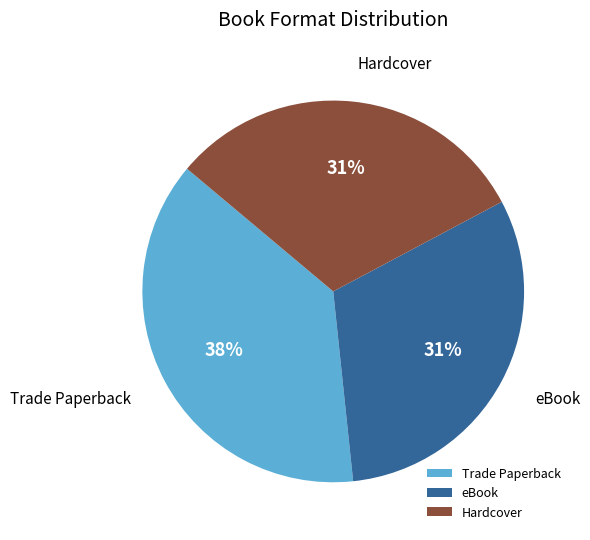

What is the largest slice in the pie chart?

Trade Paperback